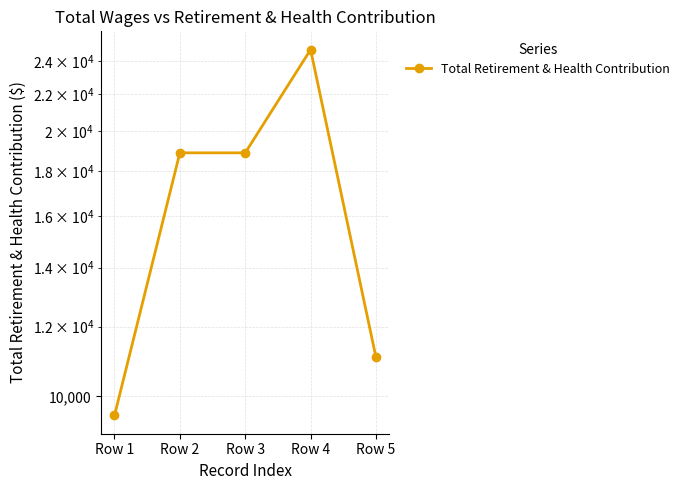

What is the greatest value displayed?

24731